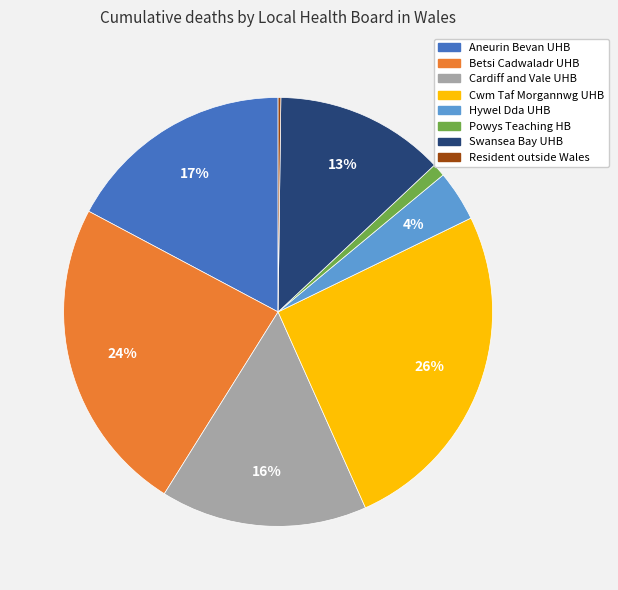

Does any single category account for the majority?

No